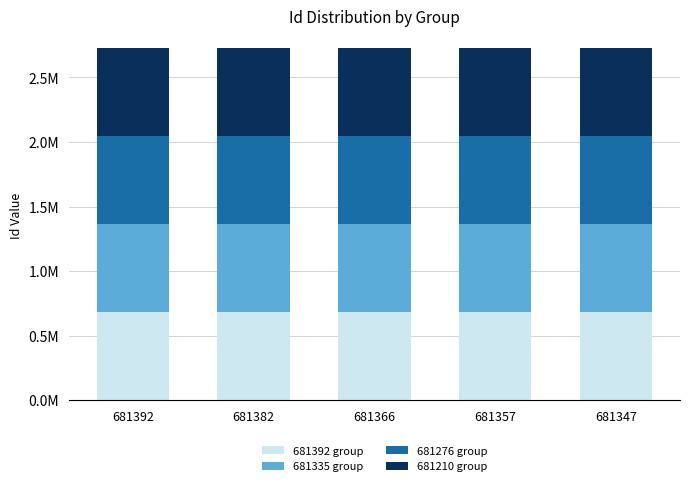

True or false: 681210 group has a value of 681154 at 681347.

True